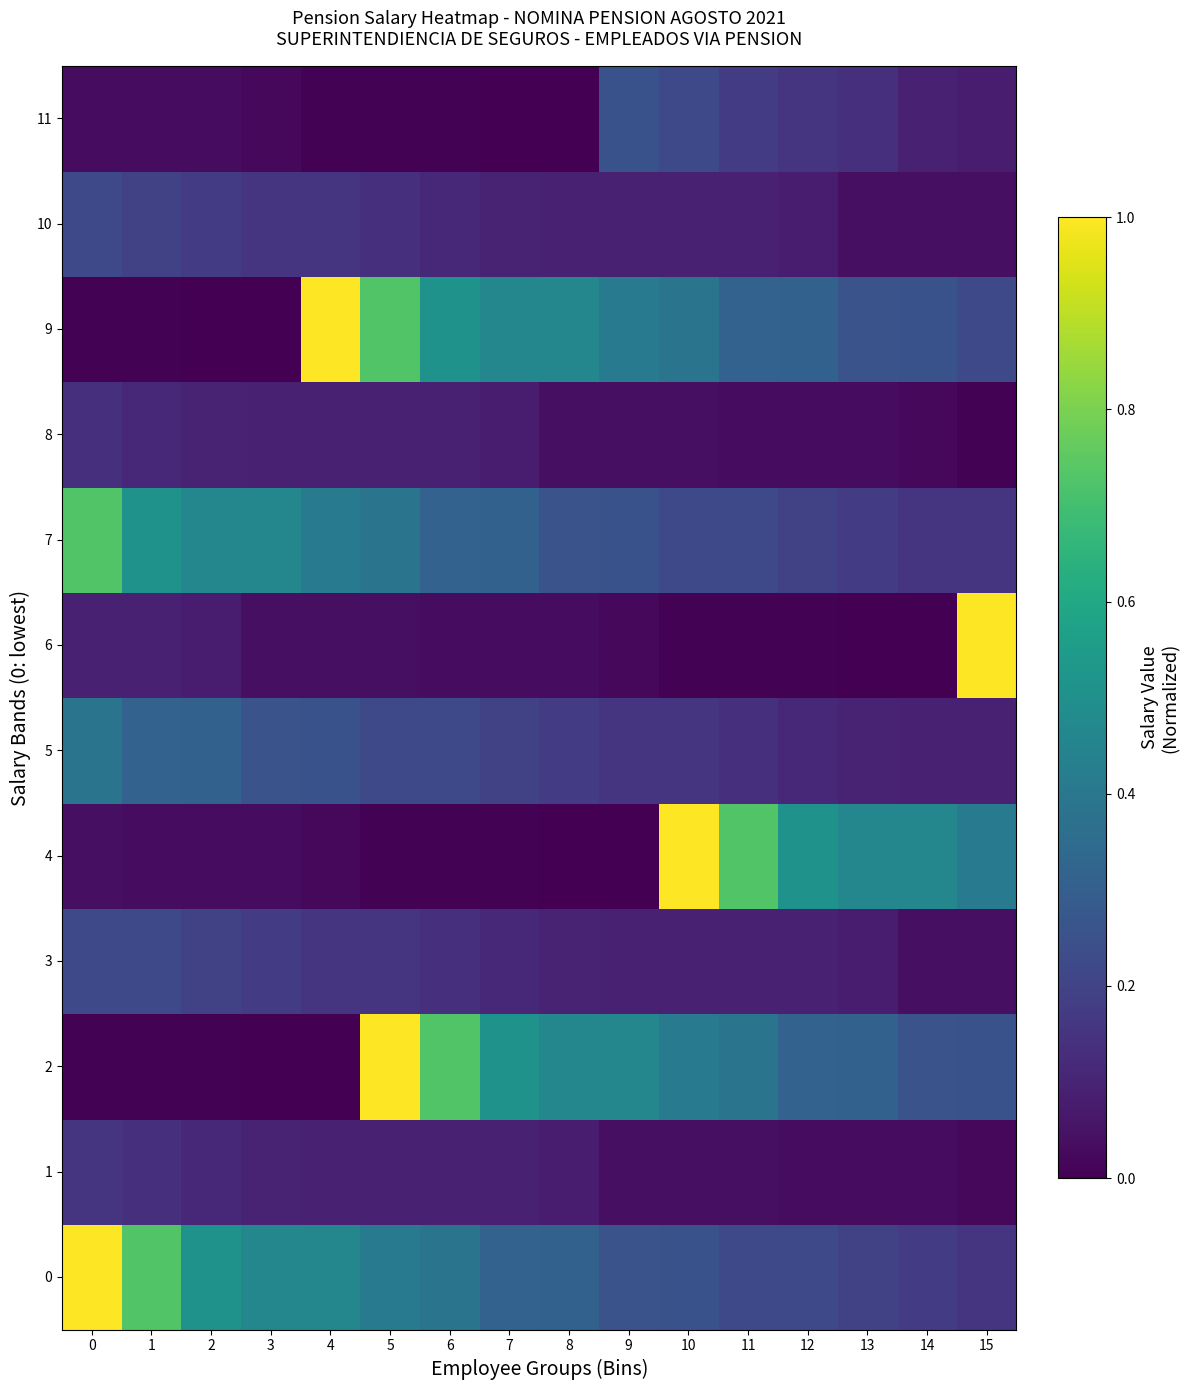

What is the greatest value displayed?

1.0